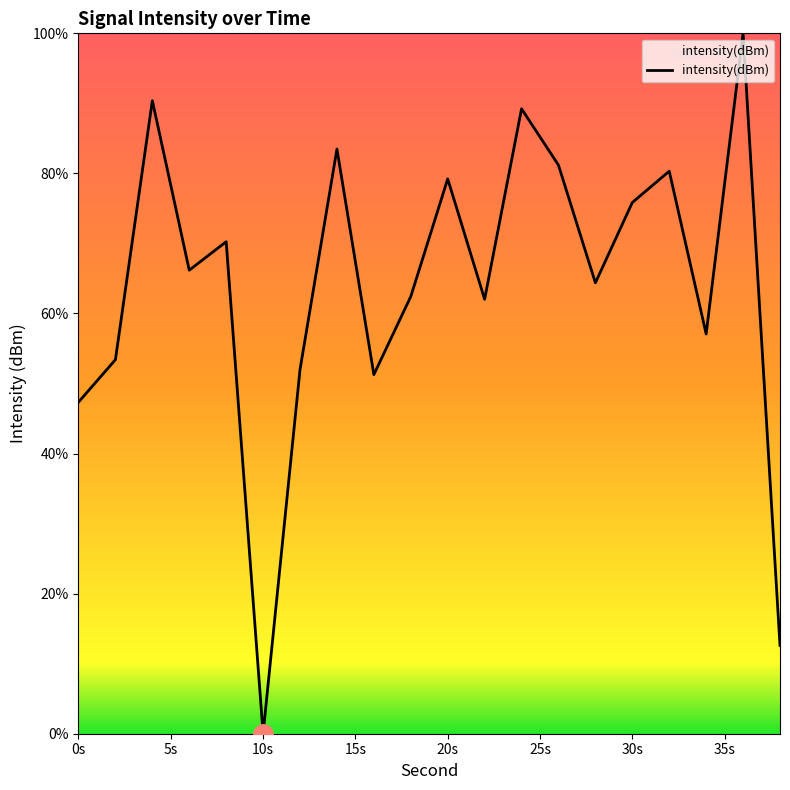

What is the difference between the maximum and minimum values?

100.0